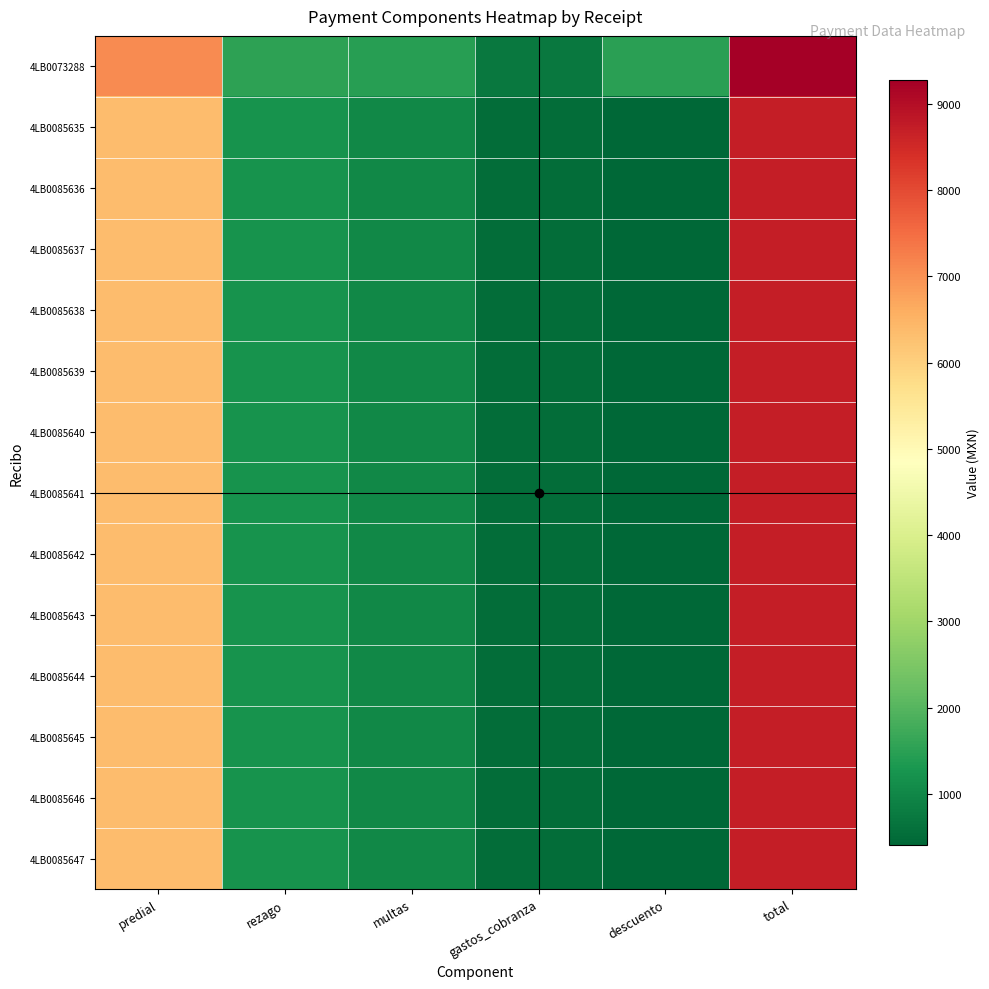

Which series has the largest range (max minus min)?

4LB0073288